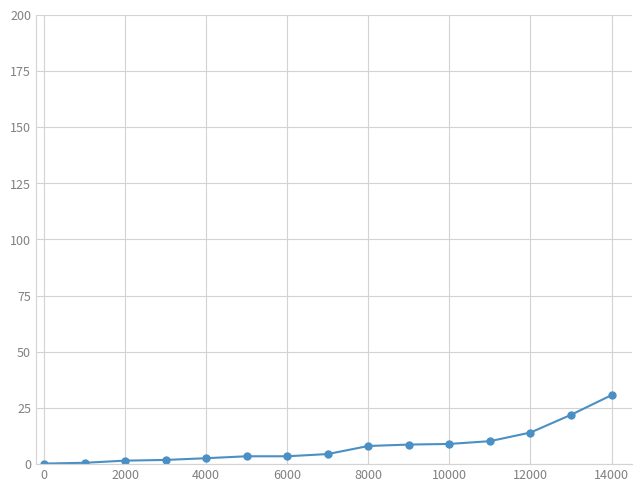

What is the greatest value displayed?

30.7